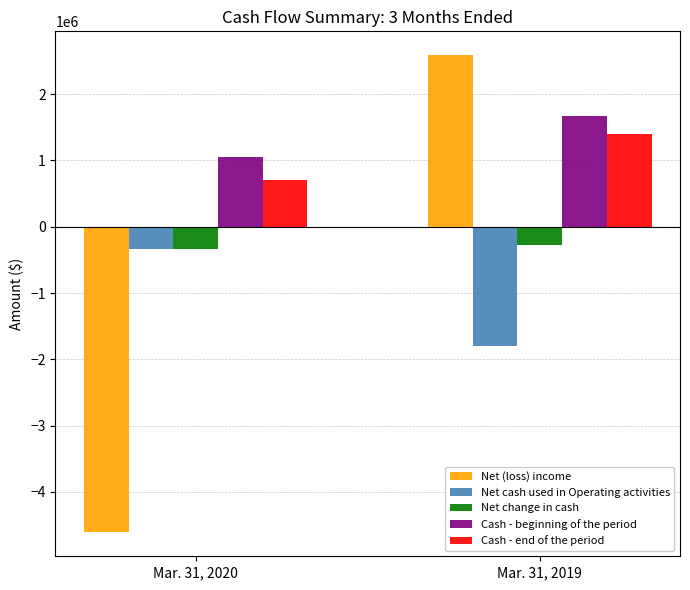

What is the maximum value shown in the chart?

2587299